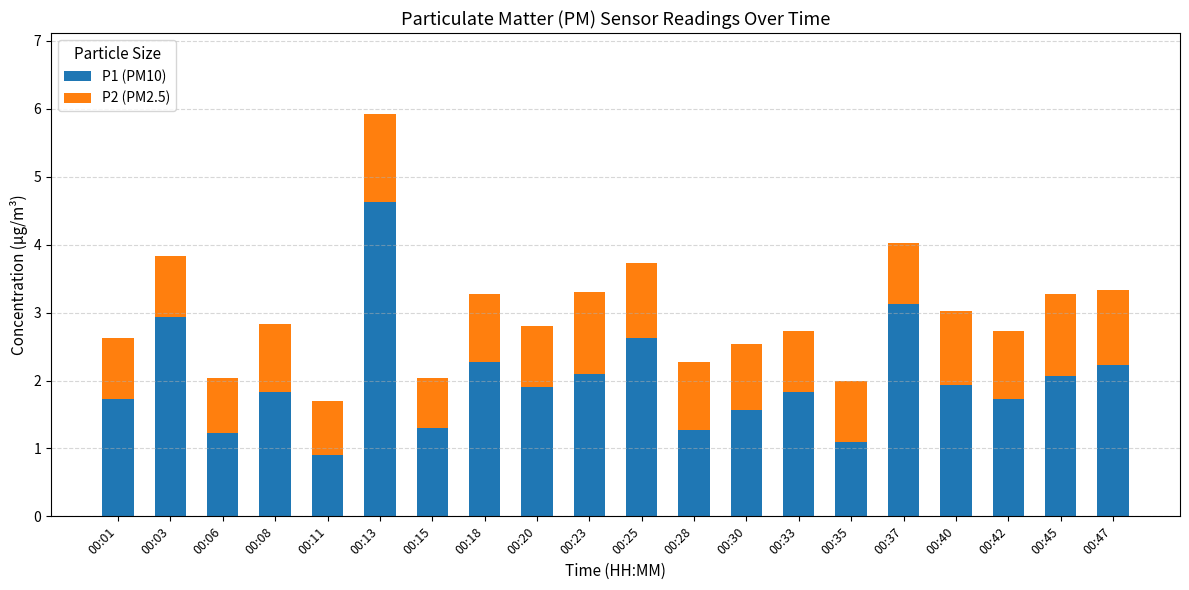

At which category is the sum across all series the highest?

00:13